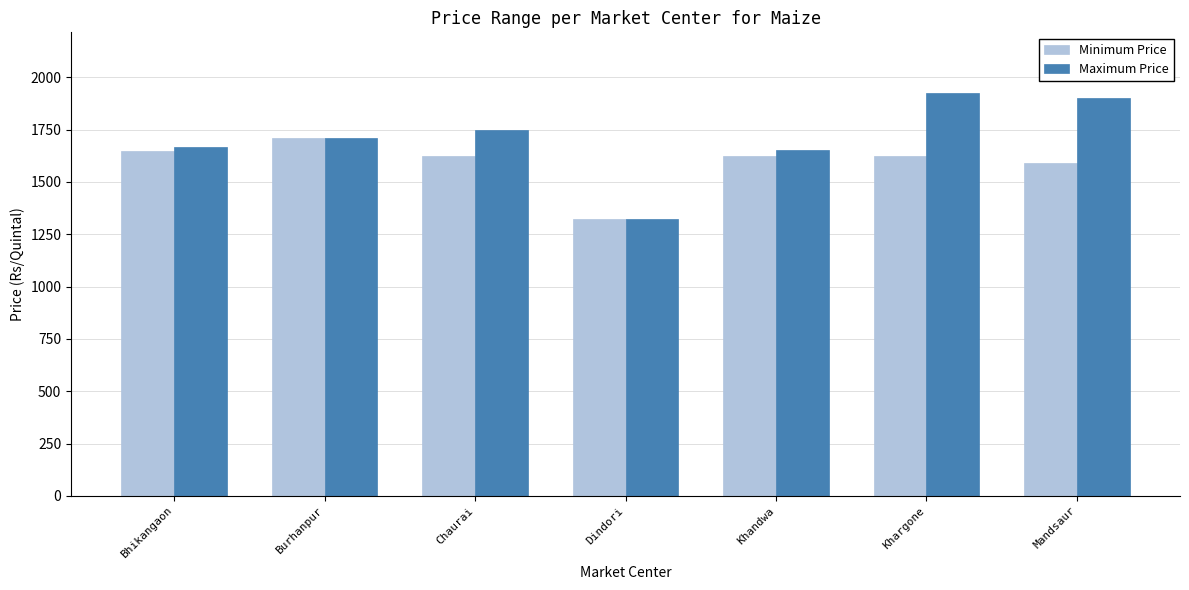

At which category does the chart reach its peak across all series?

Khargone